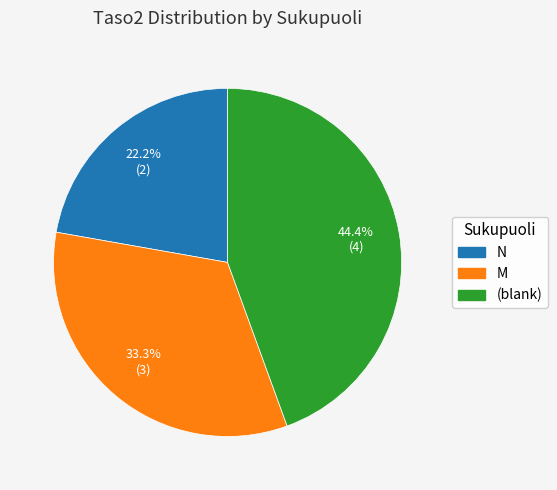

Does any single category account for the majority?

No